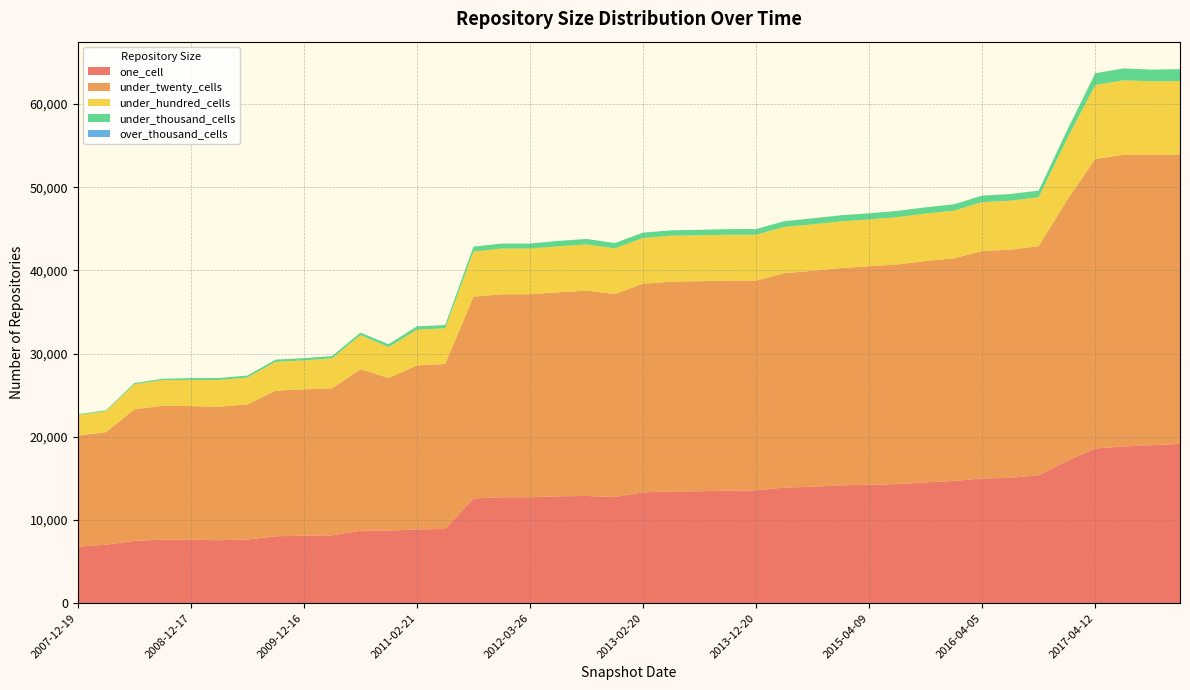

Reading left to right, extract all data points from this chart.

one_cell: 2007-12-19=6802	2008-04-01=7024	2008-06-27=7482	2008-10-10=7635	2008-12-17=7633	2009-04-06=7562	2009-06-17=7652	2009-09-25=8043	2009-12-16=8112	2010-04-01=8158	2010-07-26=8693	2010-11-17=8716	2011-02-21=8872	2011-06-10=8917	2011-09-05=12589	2012-01-18=12732	2012-03-26=12730	2012-07-13=12846	2012-10-31=12884	2012-12-11=12762	2013-02-20=13322	2013-05-21=13431	2013-07-09=13453	2013-09-10=13531	2013-12-20=13559	2014-03-28=13900	2014-09-08=13995	2015-01-19=14161	2015-04-09=14234	2015-07-03=14309	2015-10-01=14516	2016-01-04=14693	2016-04-05=14987	2016-07-04=15062	2016-10-07=15368	2016-12-27=17091	2017-04-12=18594	2017-07-24=18832	2017-10-12=18997	2017-12-22=19140
under_twenty_cells: 2007-12-19=13347	2008-04-01=13533	2008-06-27=15815	2008-10-10=16100	2008-12-17=16058	2009-04-06=16052	2009-06-17=16244	2009-09-25=17501	2009-12-16=17589	2010-04-01=17664	2010-07-26=19433	2010-11-17=18354	2011-02-21=19707	2011-06-10=19832	2011-09-05=24252	2012-01-18=24400	2012-03-26=24402	2012-07-13=24521	2012-10-31=24679	2012-12-11=24403	2013-02-20=25073	2013-05-21=25223	2013-07-09=25249	2013-09-10=25246	2013-12-20=25222	2014-03-28=25765	2014-09-08=25956	2015-01-19=26119	2015-04-09=26266	2015-07-03=26409	2015-10-01=26615	2016-01-04=26763	2016-04-05=27343	2016-07-04=27424	2016-10-07=27543	2016-12-27=31330	2017-04-12=34804	2017-07-24=35057	2017-10-12=34920	2017-12-22=34797
under_hundred_cells: 2007-12-19=2460	2008-04-01=2512	2008-06-27=3021	2008-10-10=3081	2008-12-17=3129	2009-04-06=3223	2009-06-17=3224	2009-09-25=3468	2009-12-16=3481	2010-04-01=3602	2010-07-26=4099	2010-11-17=3707	2011-02-21=4304	2011-06-10=4285	2011-09-05=5417	2012-01-18=5494	2012-03-26=5494	2012-07-13=5520	2012-10-31=5561	2012-12-11=5475	2013-02-20=5499	2013-05-21=5520	2013-07-09=5523	2013-09-10=5505	2013-12-20=5508	2014-03-28=5563	2014-09-08=5582	2015-01-19=5609	2015-04-09=5632	2015-07-03=5683	2015-10-01=5702	2016-01-04=5718	2016-04-05=5869	2016-07-04=5892	2016-10-07=5885	2016-12-27=7369	2017-04-12=8878	2017-07-24=8957	2017-10-12=8813	2017-12-22=8823
under_thousand_cells: 2007-12-19=104	2008-04-01=115	2008-06-27=140	2008-10-10=155	2008-12-17=225	2009-04-06=230	2009-06-17=235	2009-09-25=263	2009-12-16=268	2010-04-01=280	2010-07-26=296	2010-11-17=347	2011-02-21=395	2011-06-10=398	2011-09-05=598	2012-01-18=600	2012-03-26=599	2012-07-13=657	2012-10-31=658	2012-12-11=647	2013-02-20=647	2013-05-21=647	2013-07-09=650	2013-09-10=676	2013-12-20=678	2014-03-28=683	2014-09-08=727	2015-01-19=735	2015-04-09=735	2015-07-03=747	2015-10-01=750	2016-01-04=769	2016-04-05=793	2016-07-04=799	2016-10-07=800	2016-12-27=1013	2017-04-12=1418	2017-07-24=1433	2017-10-12=1400	2017-12-22=1430
over_thousand_cells: 2007-12-19=0	2008-04-01=0	2008-06-27=0	2008-10-10=0	2008-12-17=0	2009-04-06=0	2009-06-17=0	2009-09-25=0	2009-12-16=0	2010-04-01=0	2010-07-26=0	2010-11-17=0	2011-02-21=0	2011-06-10=0	2011-09-05=0	2012-01-18=0	2012-03-26=0	2012-07-13=0	2012-10-31=0	2012-12-11=0	2013-02-20=0	2013-05-21=0	2013-07-09=0	2013-09-10=0	2013-12-20=0	2014-03-28=0	2014-09-08=0	2015-01-19=0	2015-04-09=0	2015-07-03=0	2015-10-01=0	2016-01-04=0	2016-04-05=0	2016-07-04=0	2016-10-07=0	2016-12-27=0	2017-04-12=0	2017-07-24=0	2017-10-12=0	2017-12-22=0